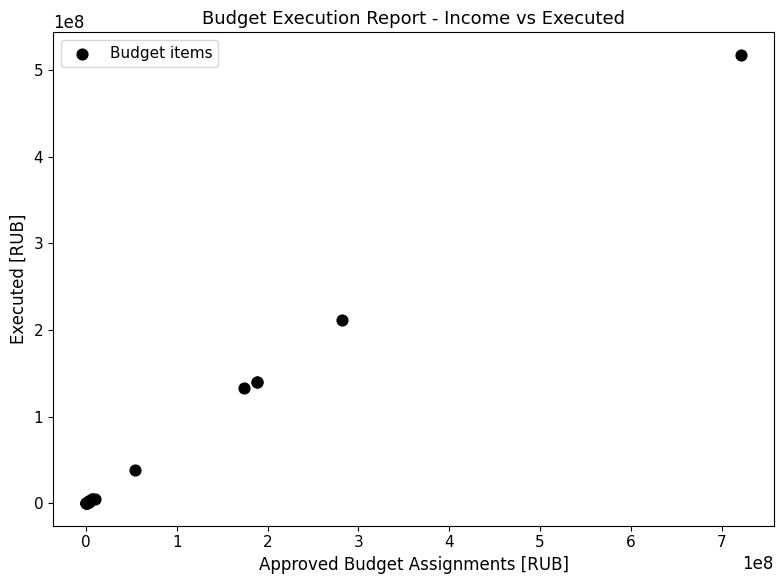

What Y value in the scatter plot is closest to 258826859?

211661934.5